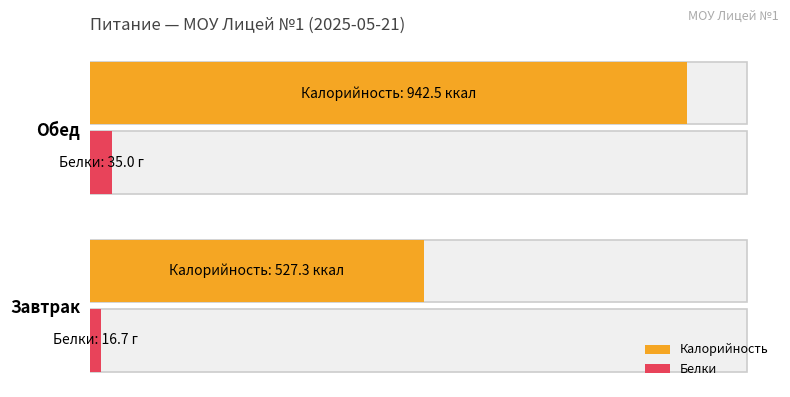

True or false: Калорийность has a value of 0.3 at Завтрак.

False